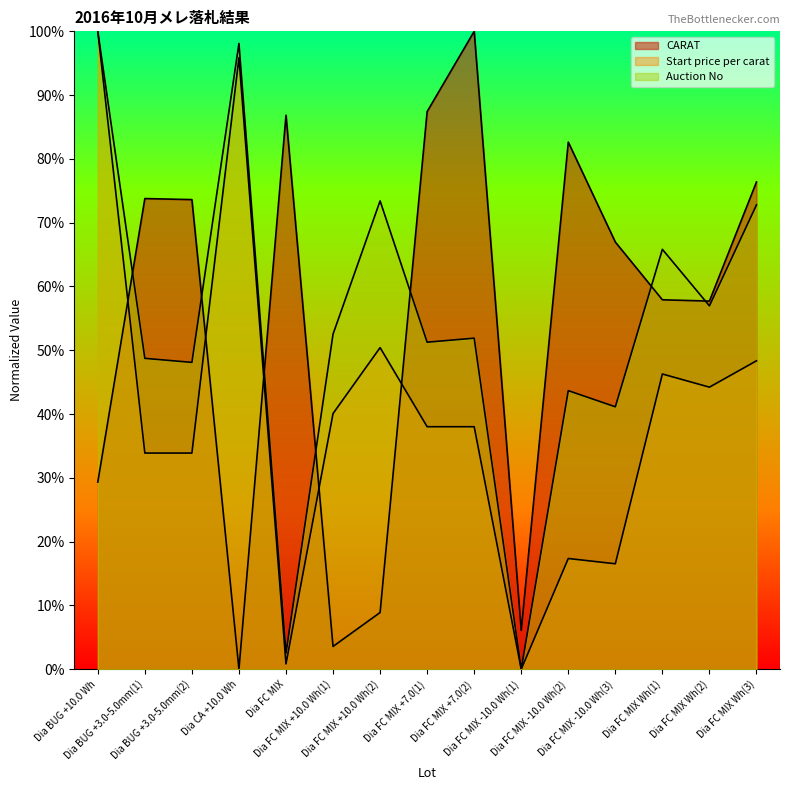

What is the average value of the Auction No series?

0.5